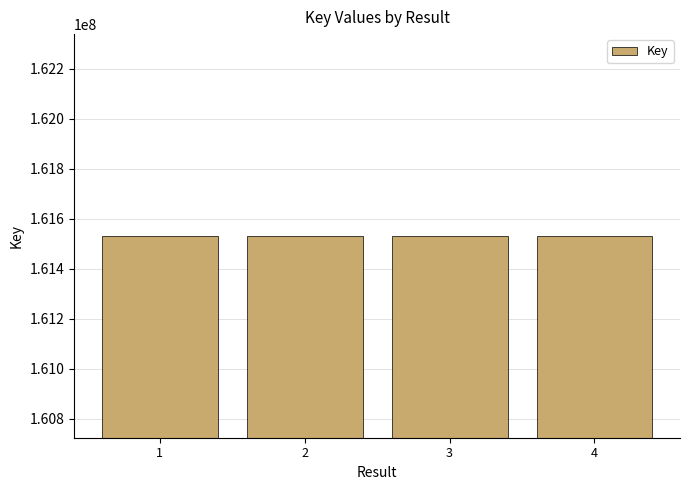

What is the sum of all values?

646126336